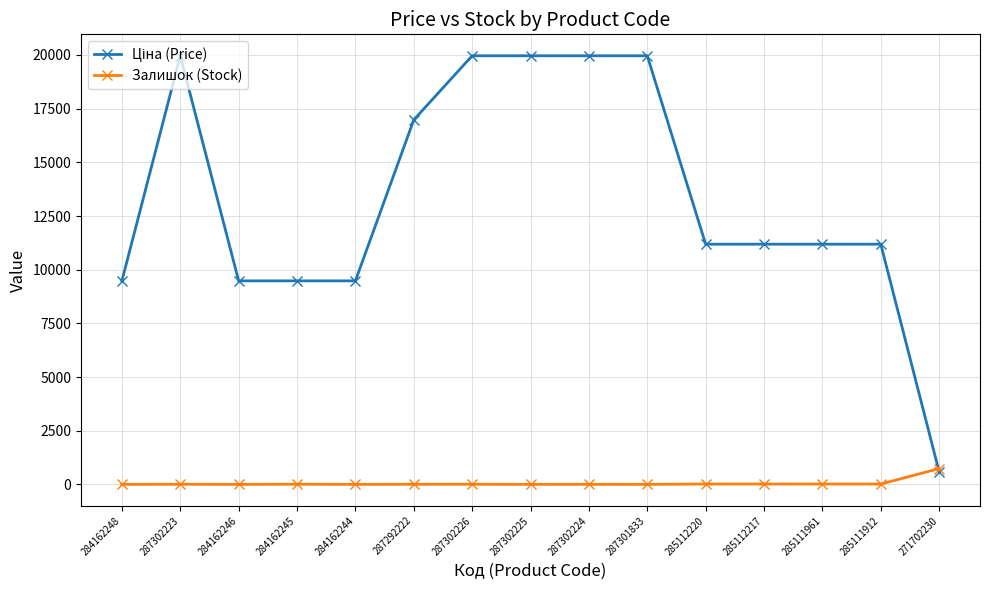

At how many categories does at least one series exceed 7617?

14